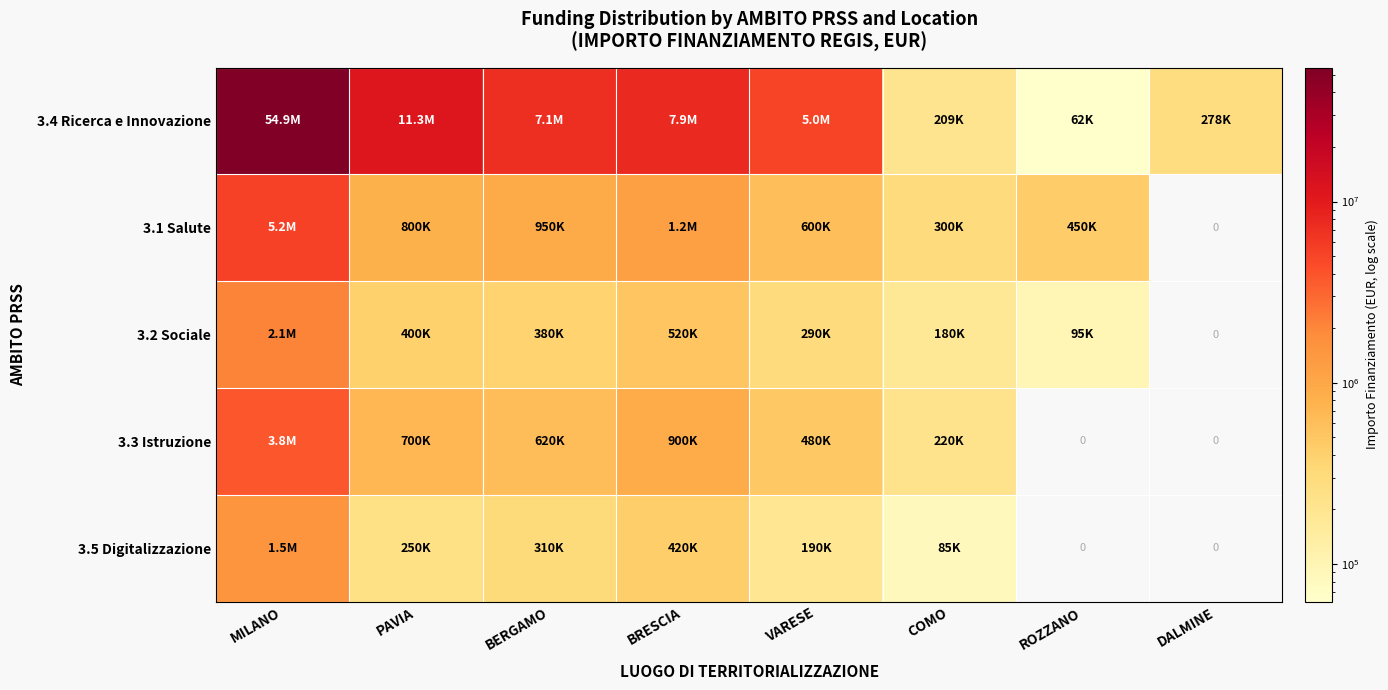

The 3.1 Salute series shows 950000.0 at BERGAMO. True or false?

True